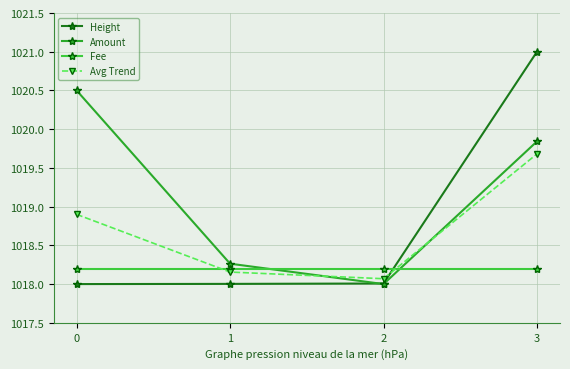

True or false: Avg Trend has a value of 603.4 at 2.

False